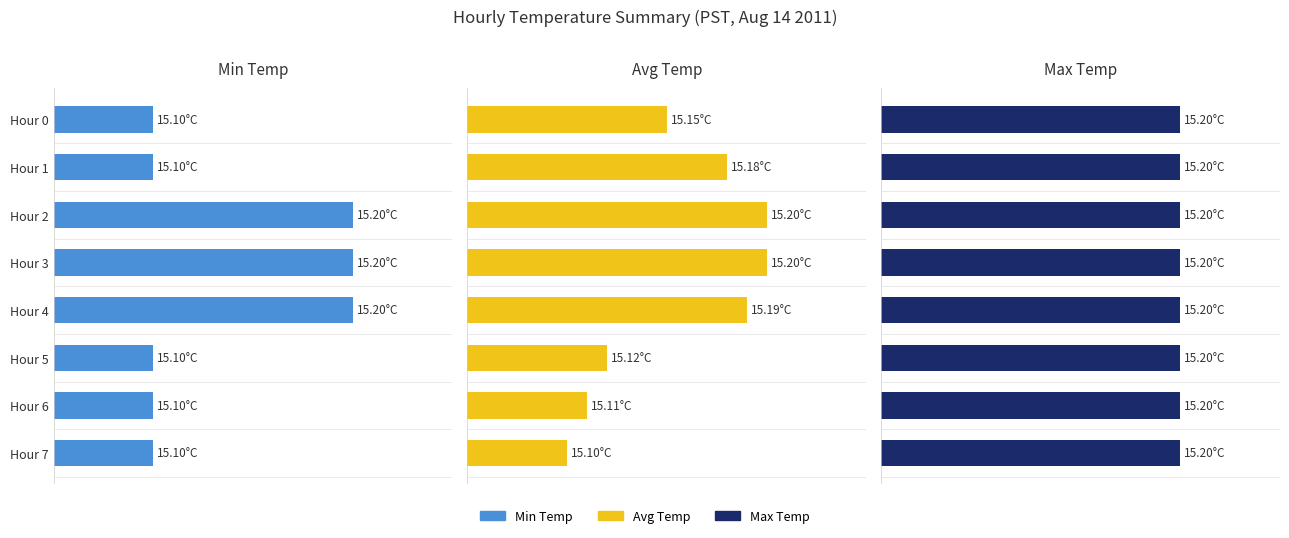

What is the greatest value displayed?

15.2